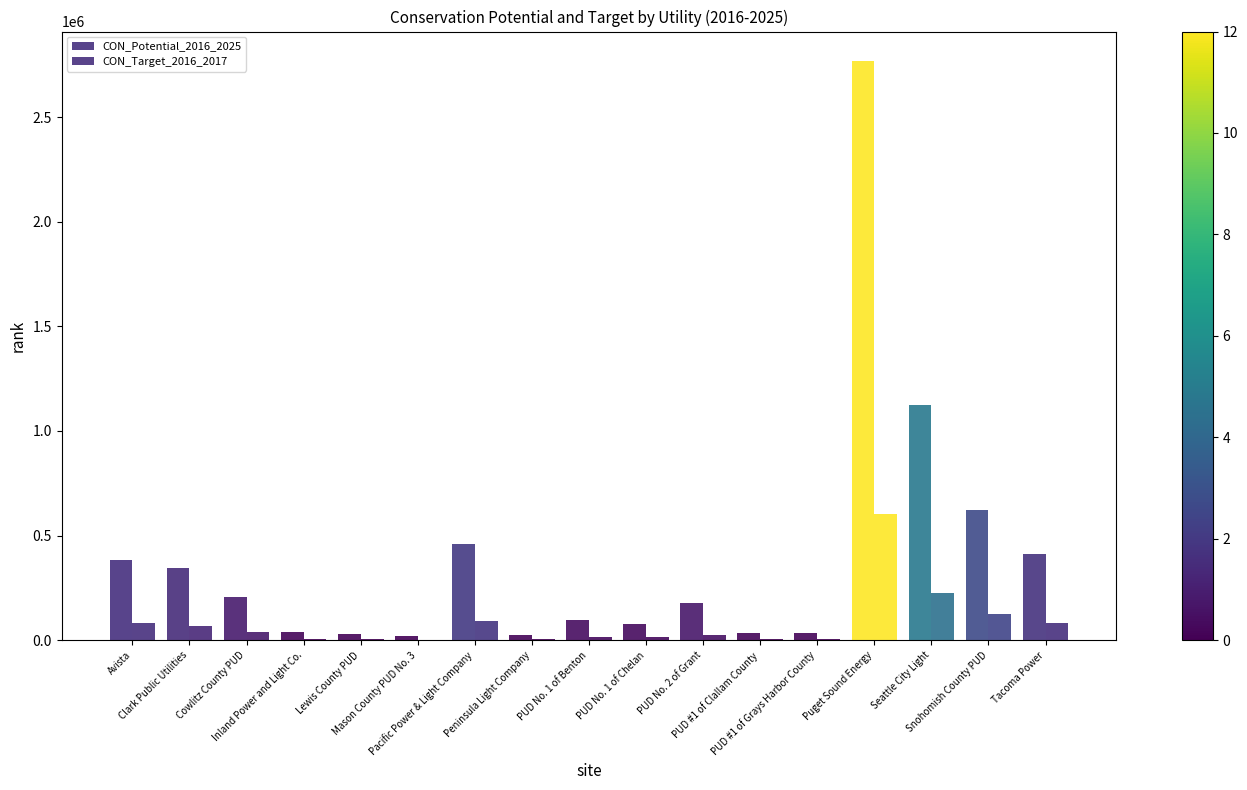

At which label does CON_Potential_2016_2025 reach its minimum?

Mason County PUD No. 3